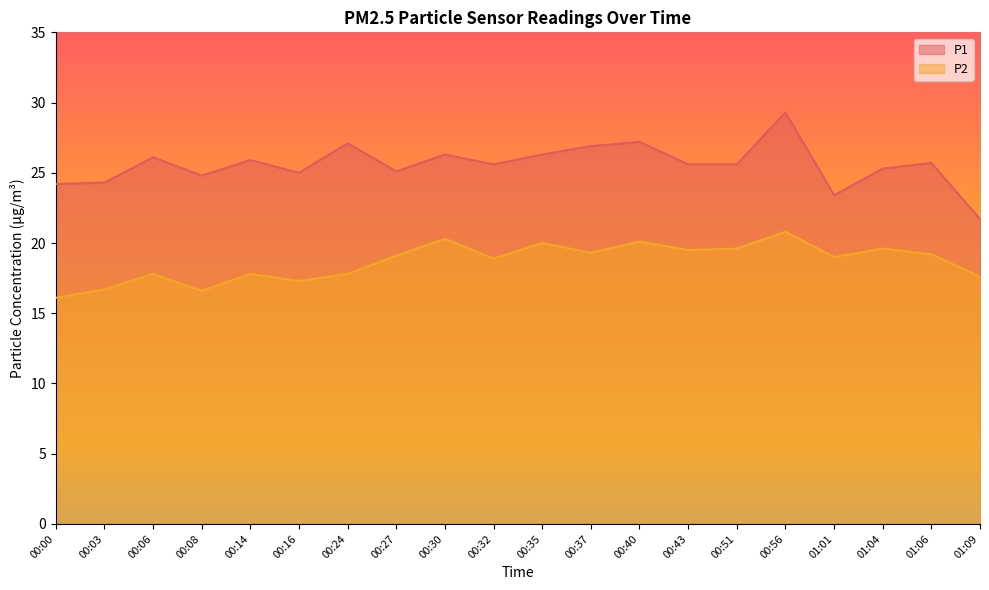

What is the label of the 6th point from the left?

00:16